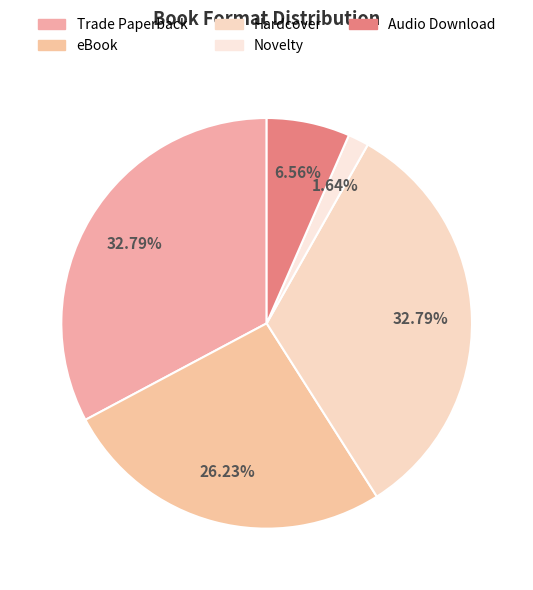

To the nearest percent, what portion does Hardcover represent?

33%